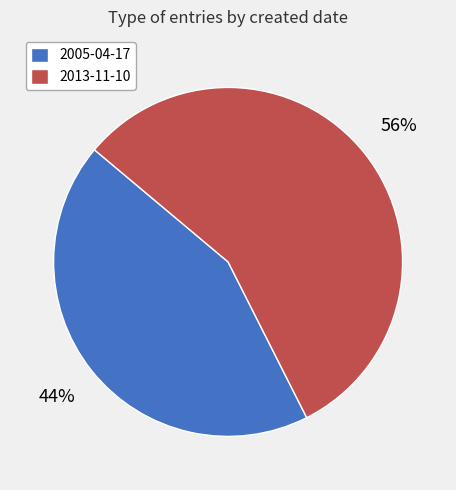

Do 2013-11-10 and 2005-04-17 together represent more than half of the pie?

Yes